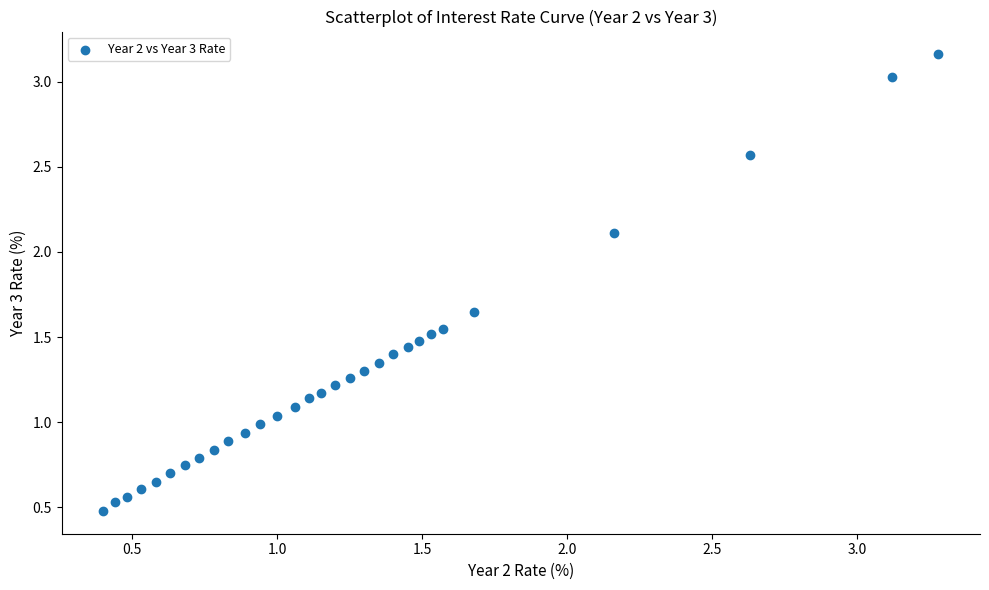

What is the range of Y values (max minus min)?

2.7